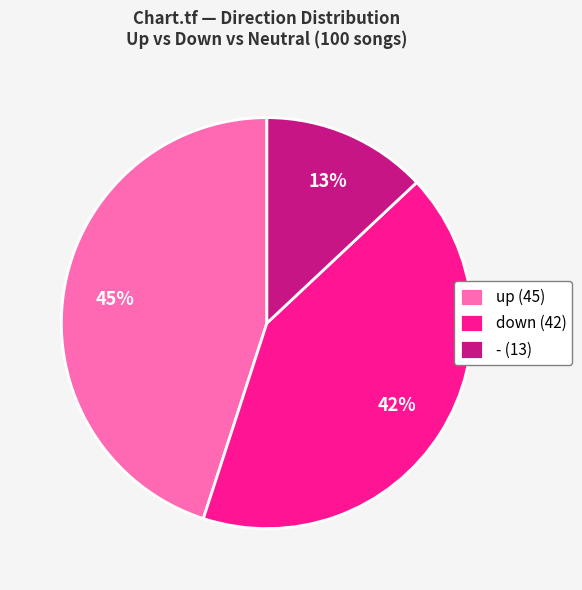

What is the largest slice in the pie chart?

up